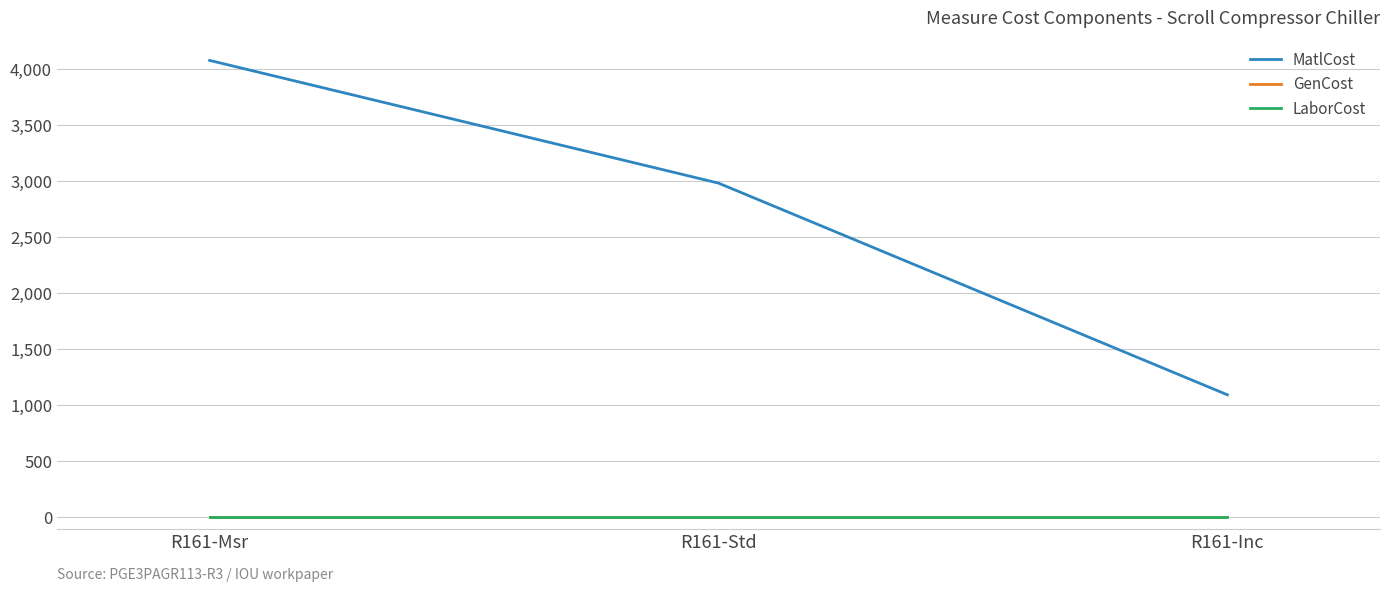

Does the chart have visible grid lines?

Yes